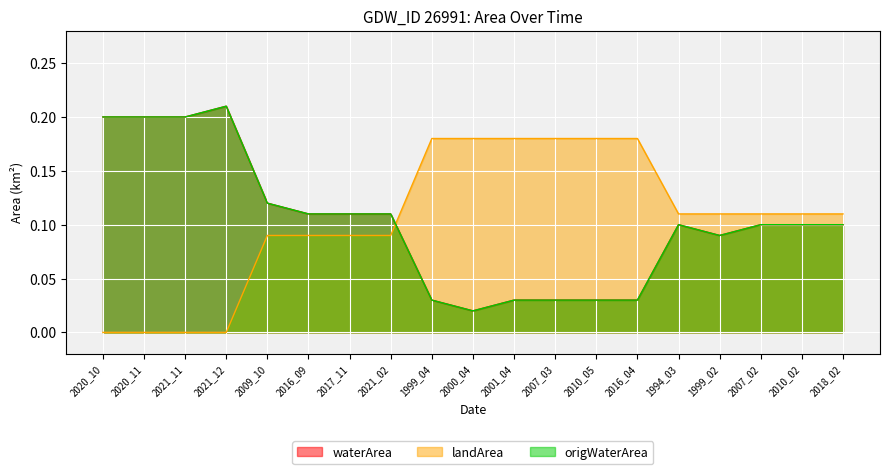

Rank the series by their maximum value, from lowest to highest.

landArea, waterArea, origWaterArea